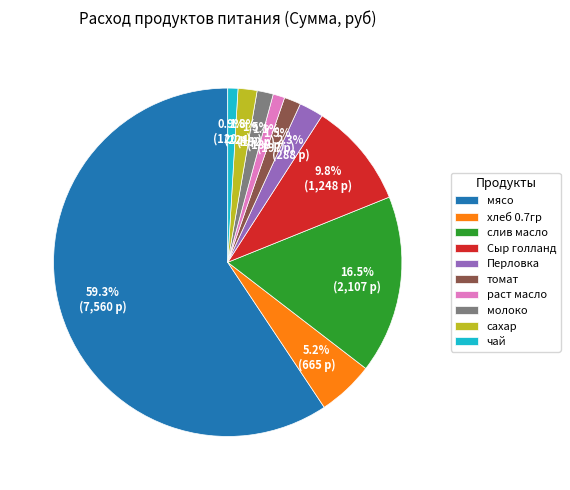

To the nearest percent, what portion does мясо represent?

59%